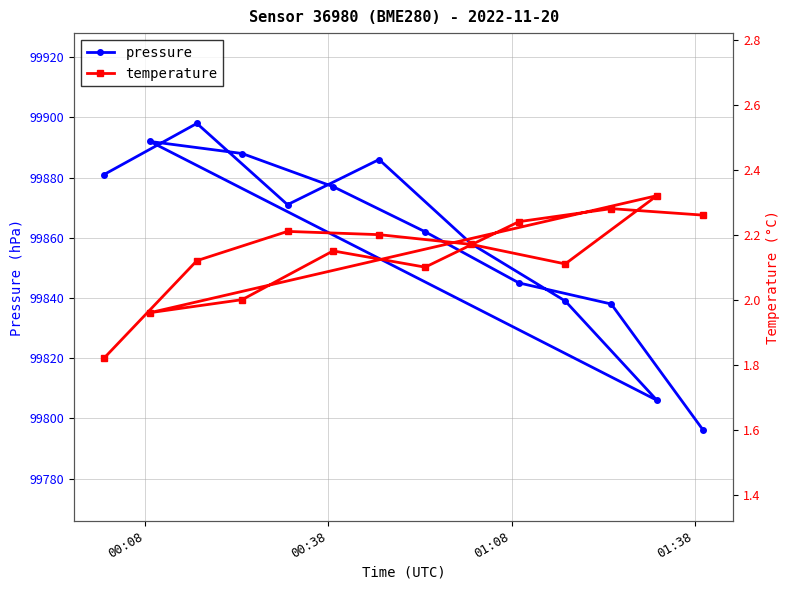

What is the value of the pressure point at the 7th from the left?

99886